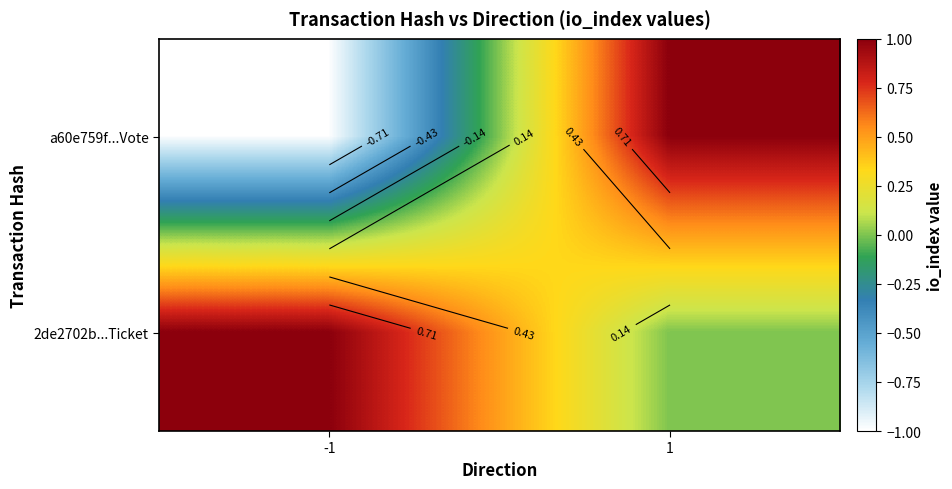

List the series in order of their peak value, lowest first.

a60e759f...Vote, 2de2702b...Ticket